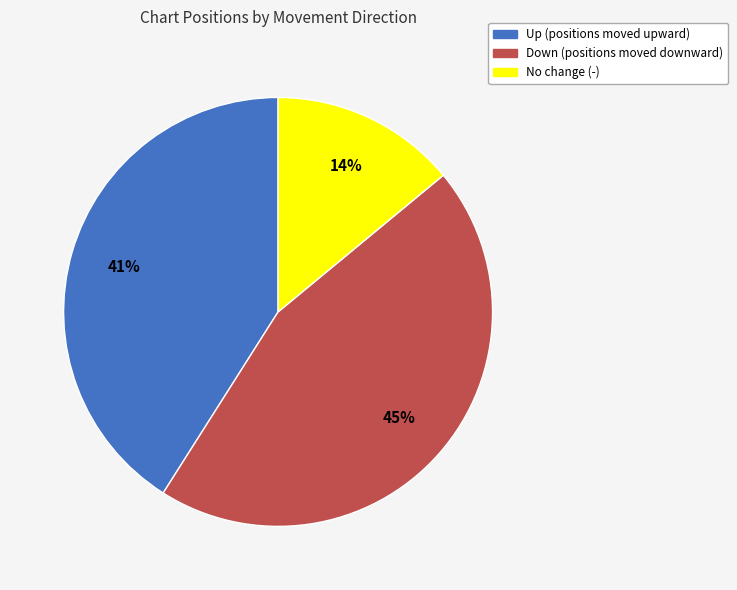

To the nearest percent, what is the average slice percentage?

33%